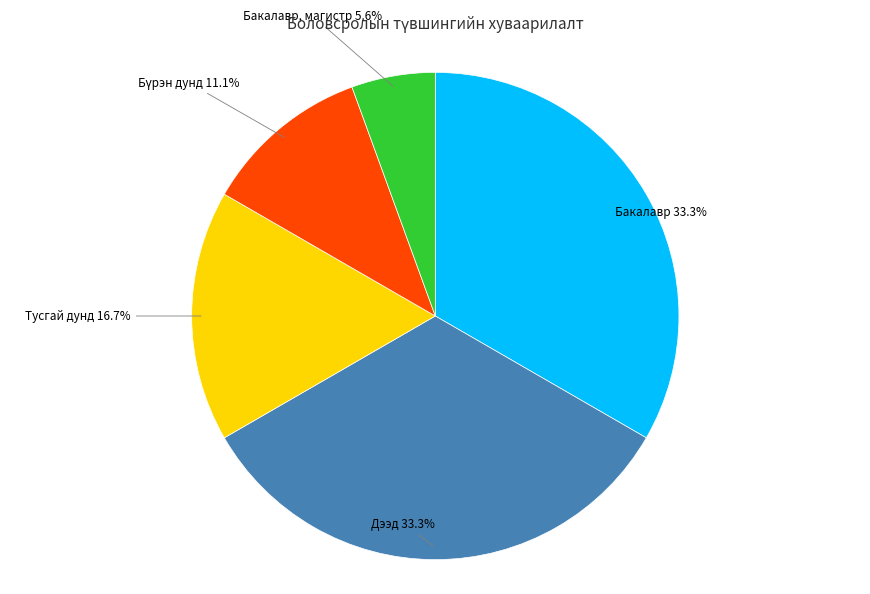

To the nearest percent, what is the average slice percentage?

20%